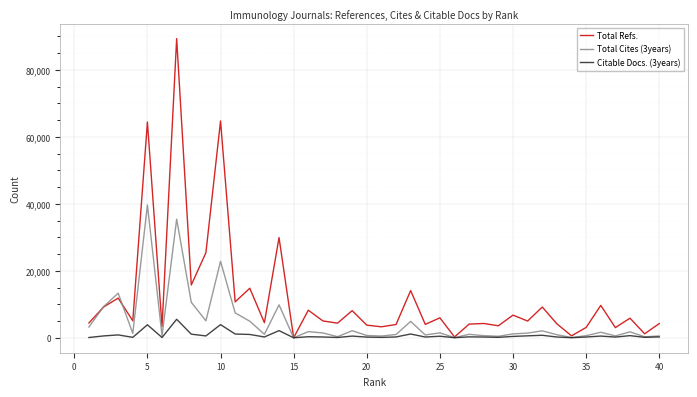

Which series has the largest total across all categories?

Total Refs.